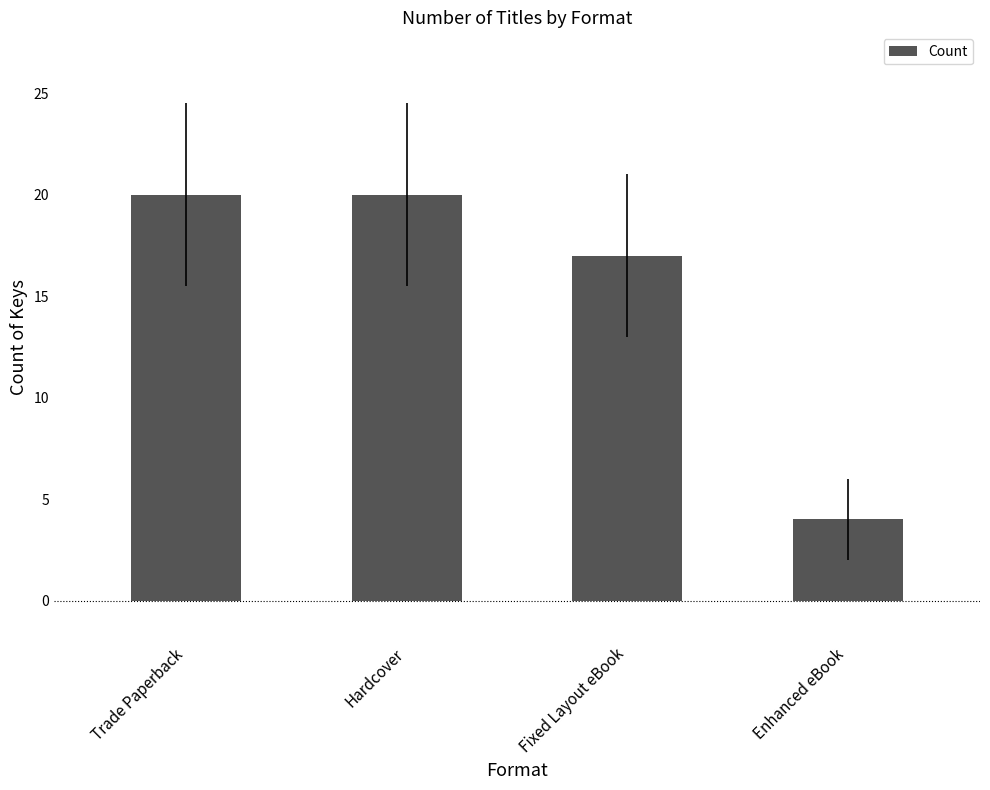

What is the sum of the values at Fixed Layout eBook and Enhanced eBook?

21